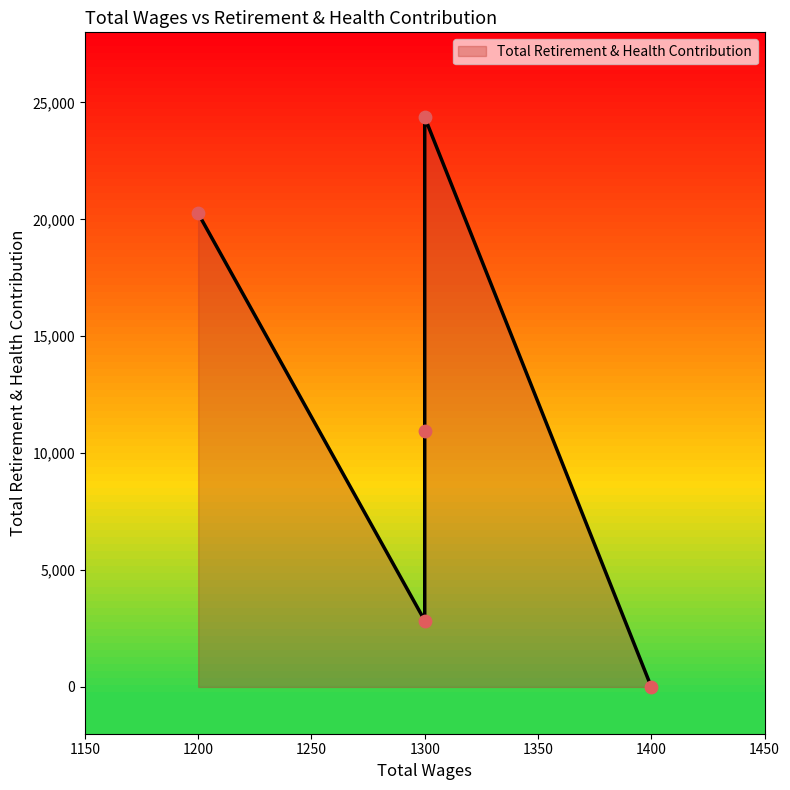

Which has a higher value, 1300.0 or 1200.0?

1200.0